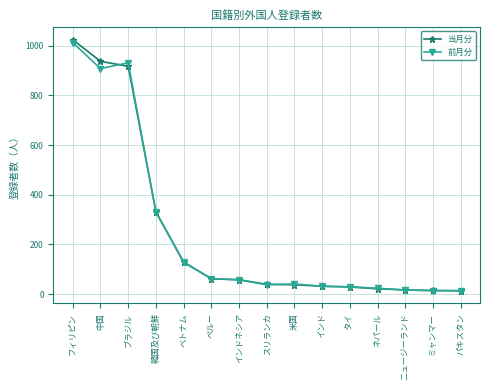

Is it true that 前月分 equals 24 at ネパール?

True